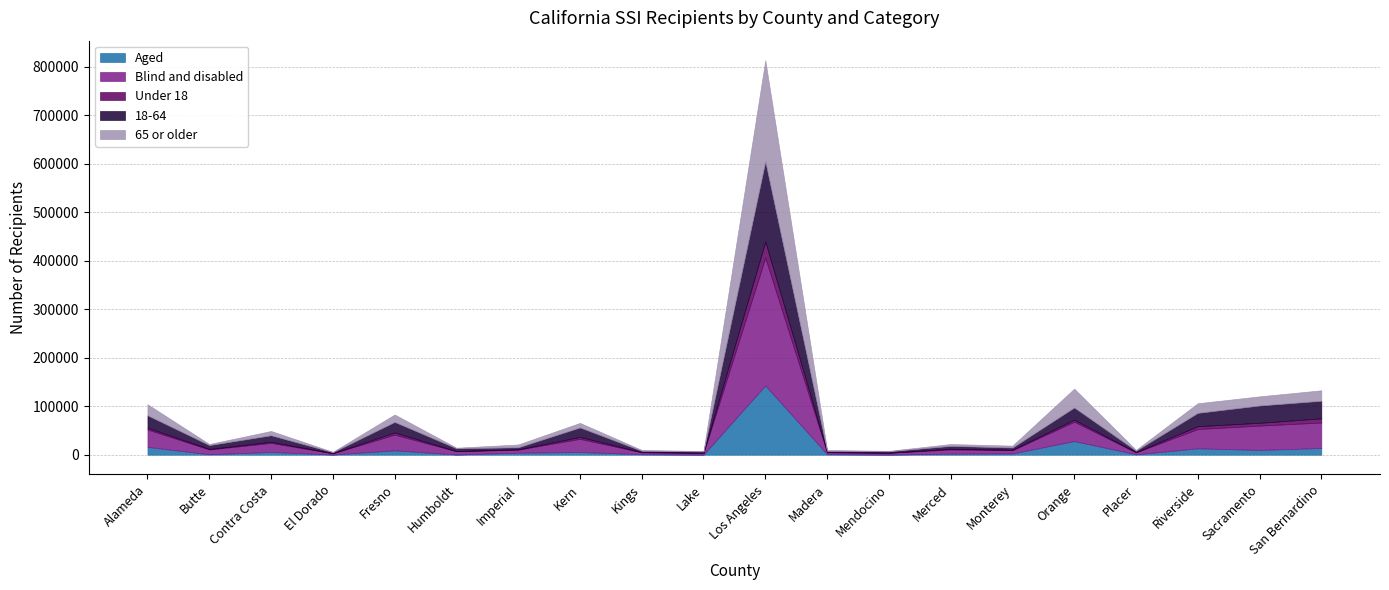

Where is Blind and disabled nearest to the value 133108?

San Bernardino